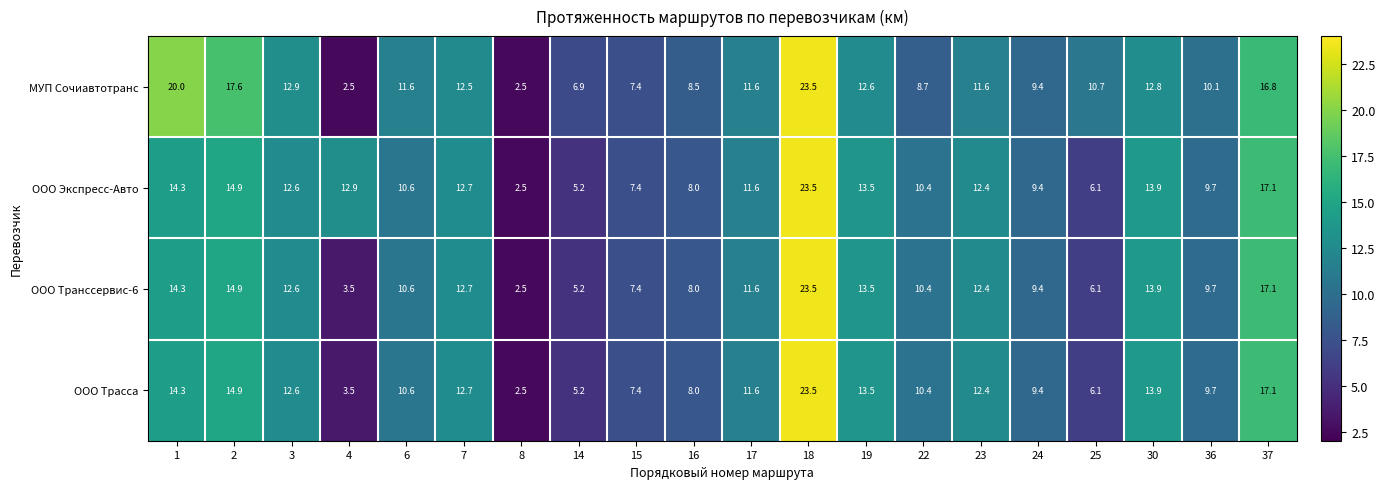

What is the sum of all МУП Сочиавтотранс values?

230.2